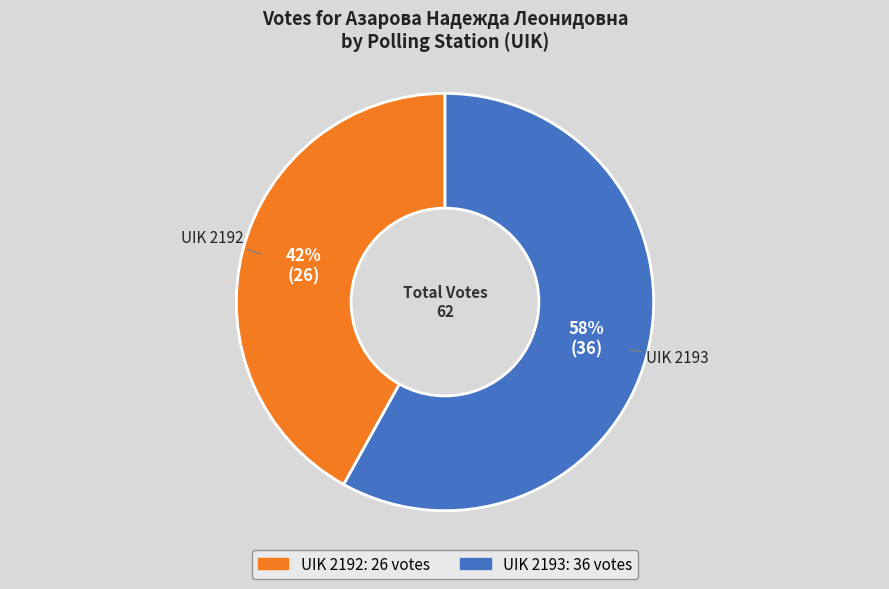

Is there any slice that represents more than half of the pie?

Yes